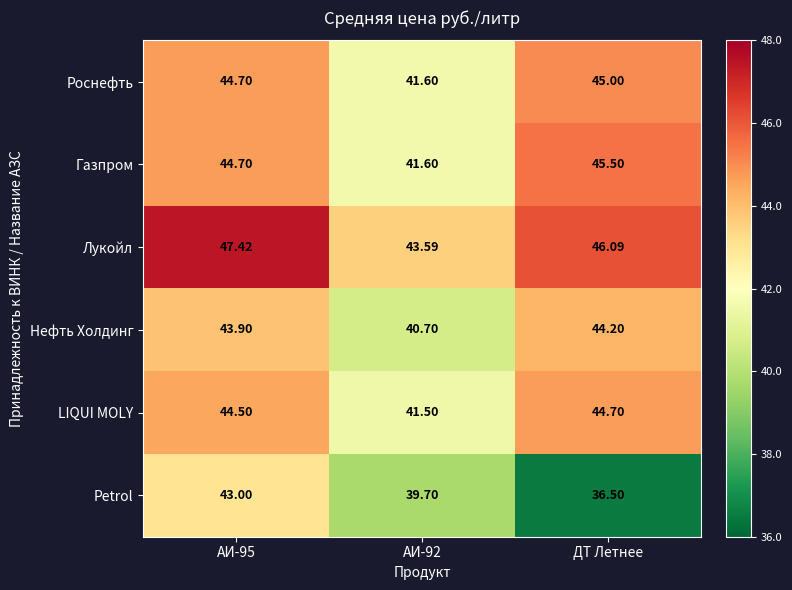

What is the difference between the highest and lowest values at АИ-92?

3.9